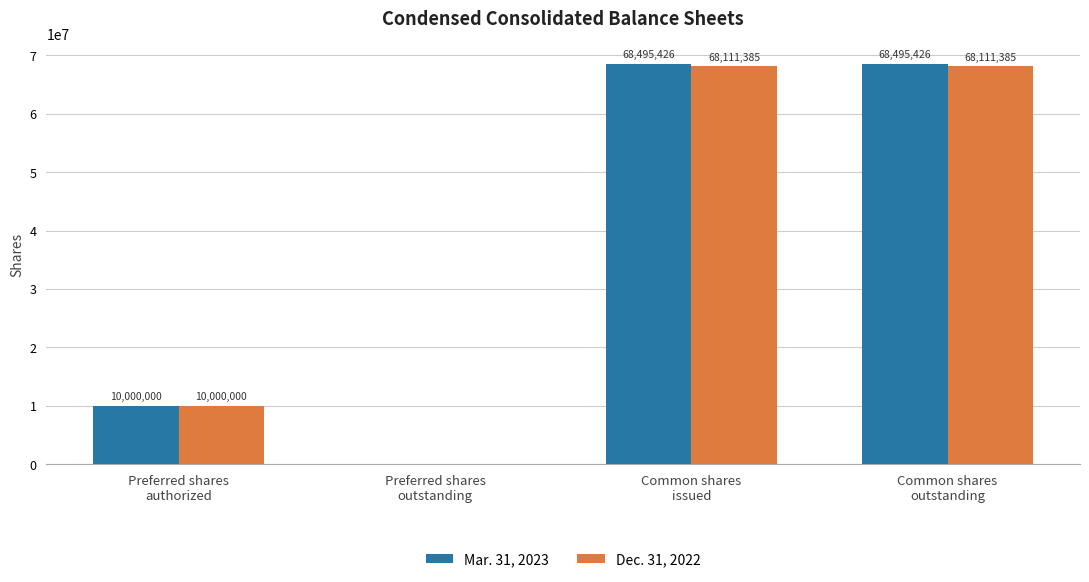

What is the sum of all Dec. 31, 2022 values?

146222770